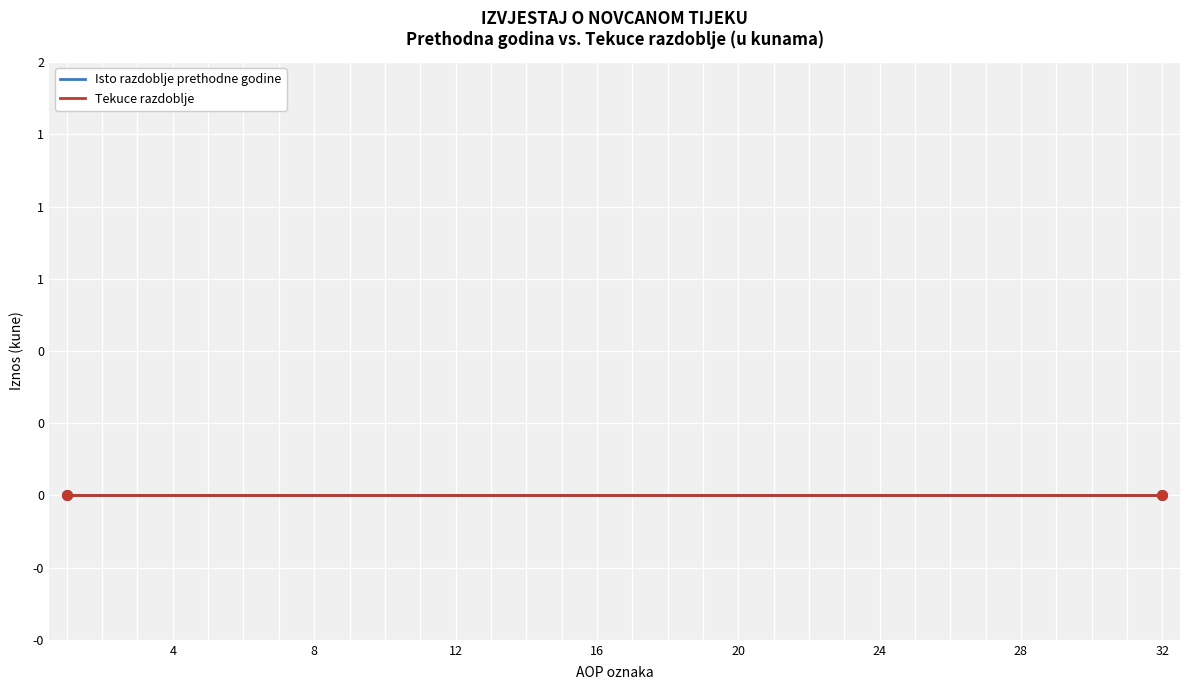

The value of Tekuce razdoblje at 3 is 4. True or false?

False